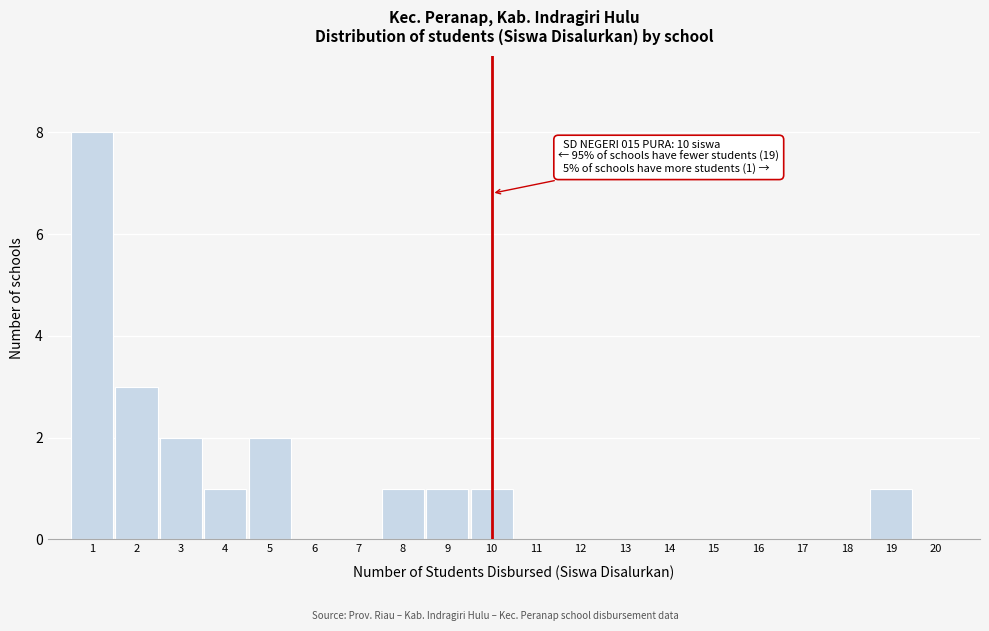

Over which range of the x-axis is the bar tallest?

0.5 to 1.5